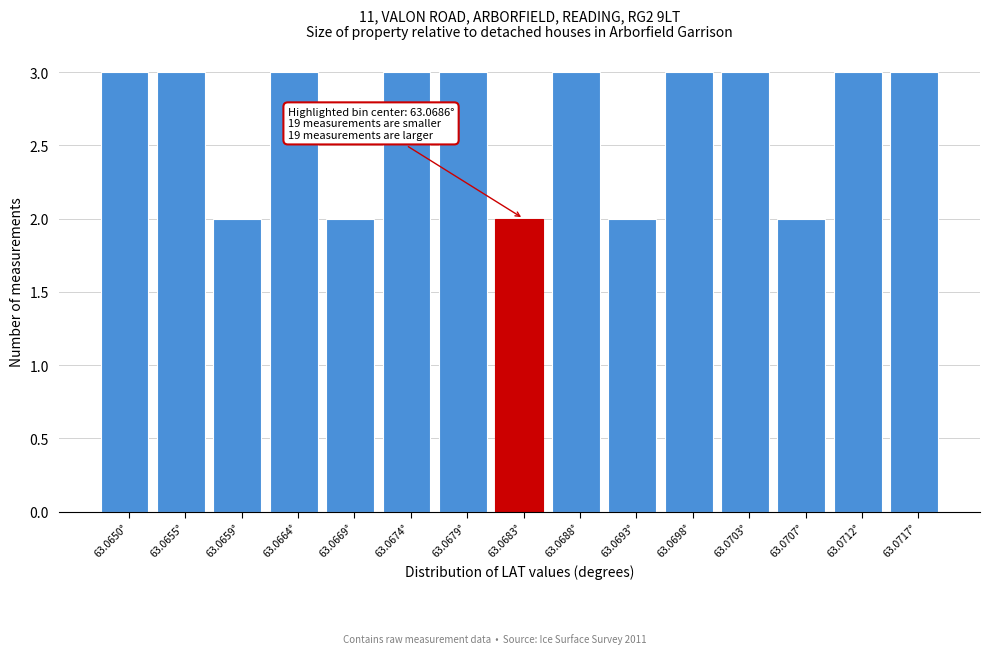

Reading left to right, extract all data points from this chart.

63.0650°=3	63.0655°=3	63.0659°=2	63.0664°=3	63.0669°=2	63.0674°=3	63.0679°=3	63.0683°=2	63.0688°=3	63.0693°=2	63.0698°=3	63.0703°=3	63.0707°=2	63.0712°=3	63.0717°=3